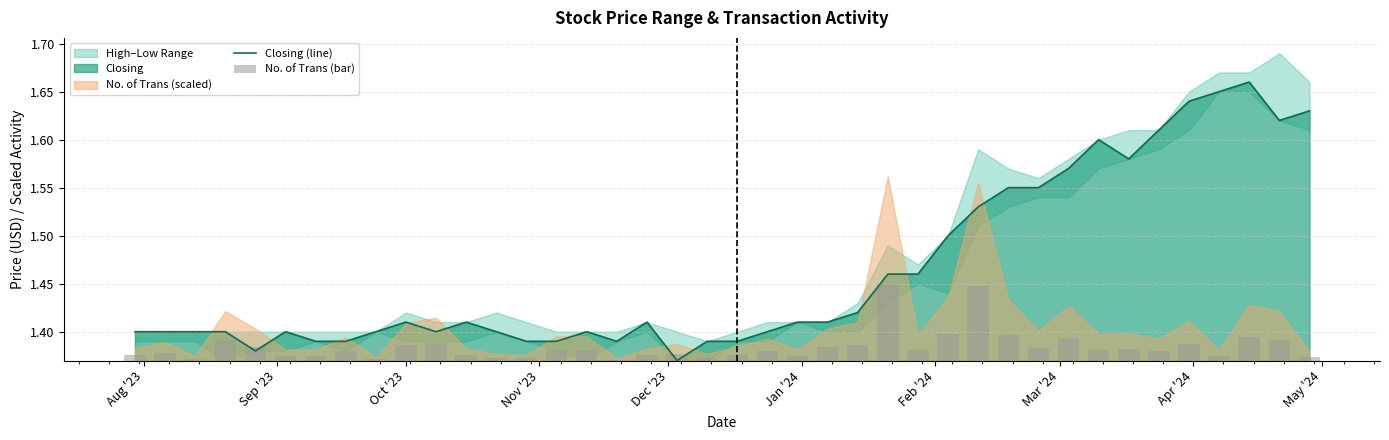

What is the sum of all No. of Trans (bar) values?

0.6